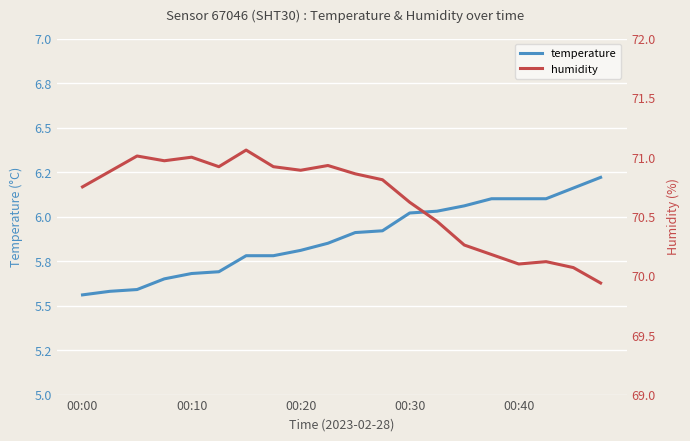

What is the sum of all temperature values?

117.6